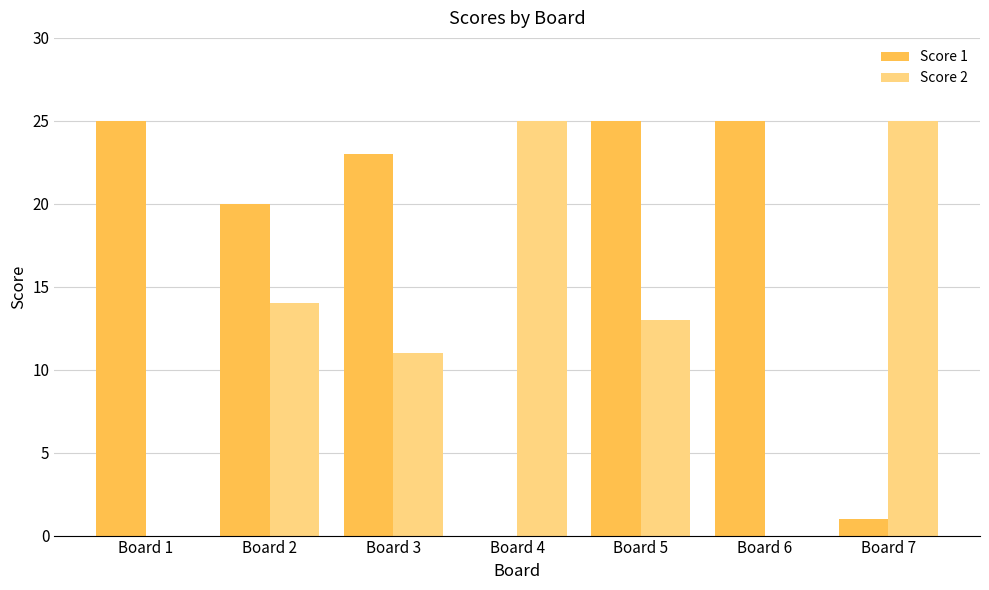

What is the greatest value displayed?

25